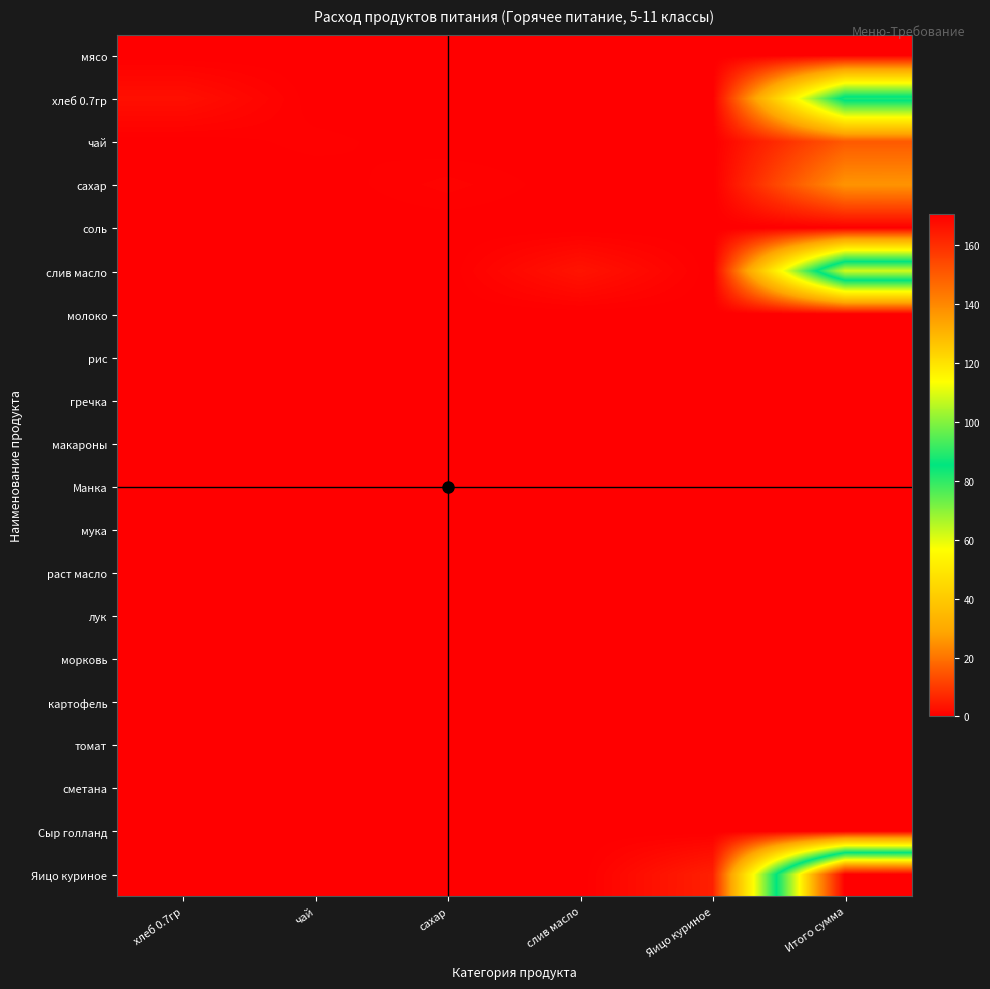

At how many categories does at least one series exceed 101?

1